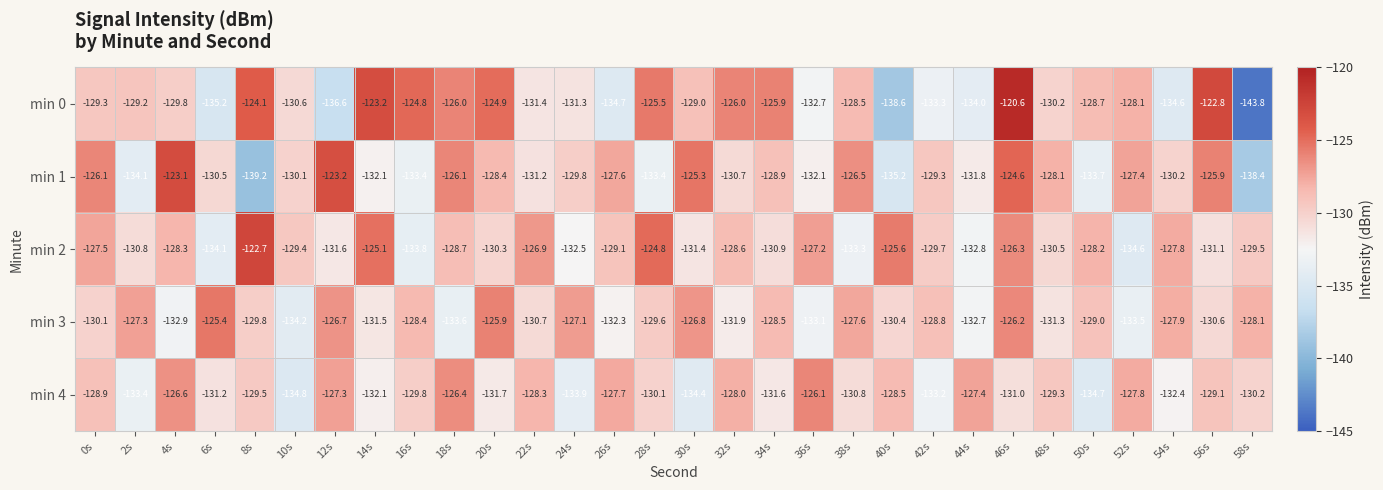

Which label corresponds to the smallest value in the chart?

58s